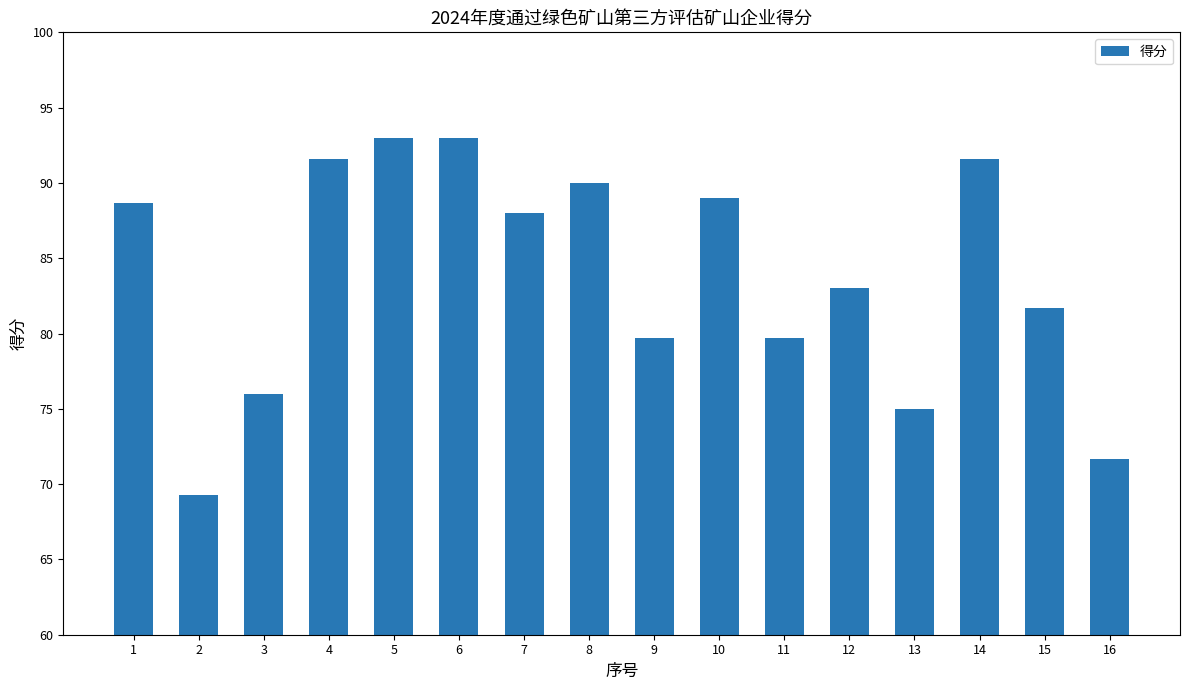

Reading left to right, list all the values displayed in this chart.

88.7	69.3	76.0	91.6	93.0	93.0	88.0	90.0	79.7	89.0	79.7	83.0	75.0	91.6	81.7	71.7